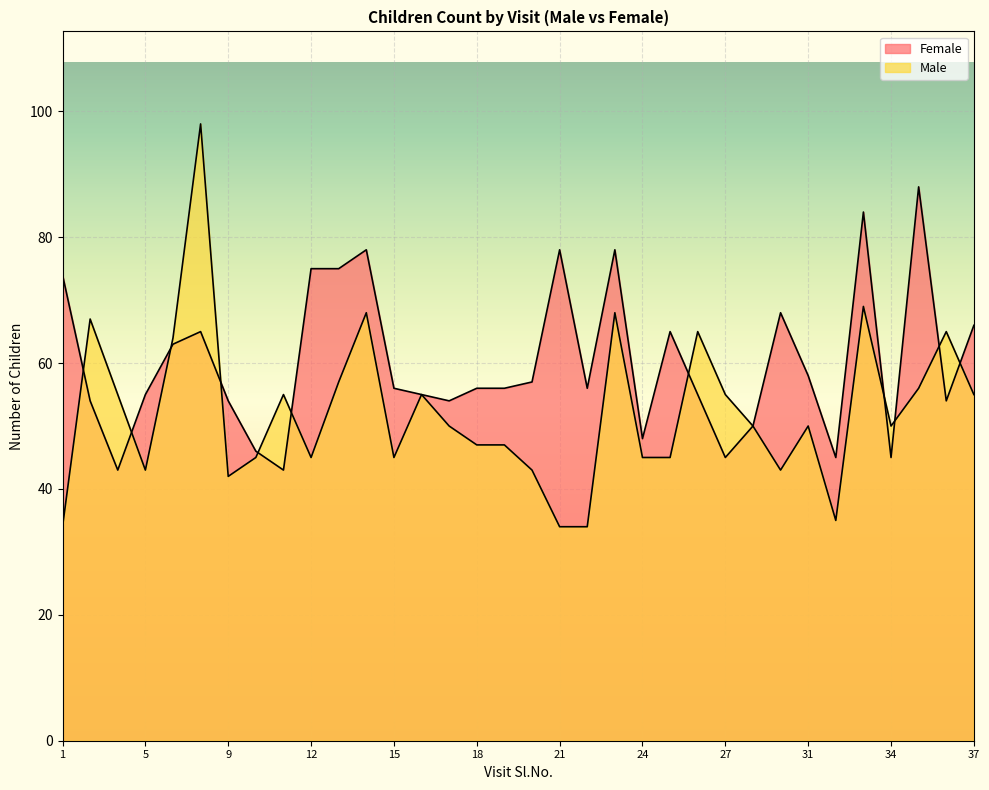

At which category is the sum across all series the highest?

7